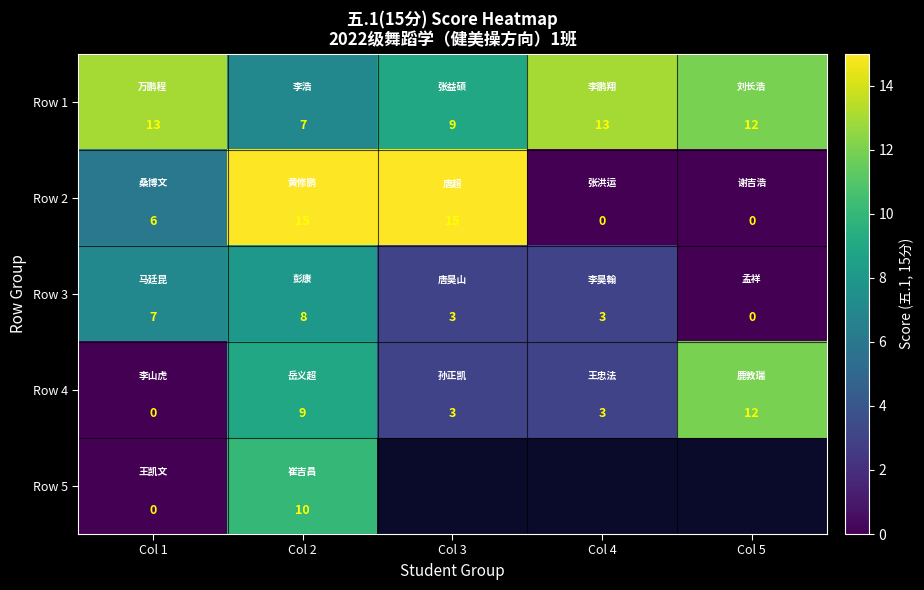

The Row 3 series shows 3 at Col 4. True or false?

True